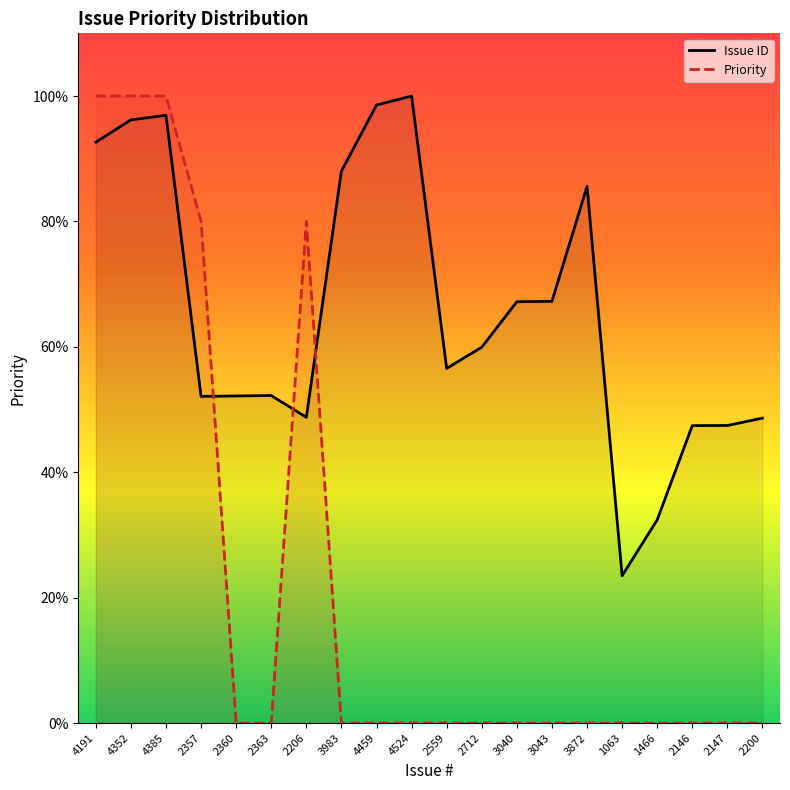

True or false: Issue ID and Priority cross at least once.

True